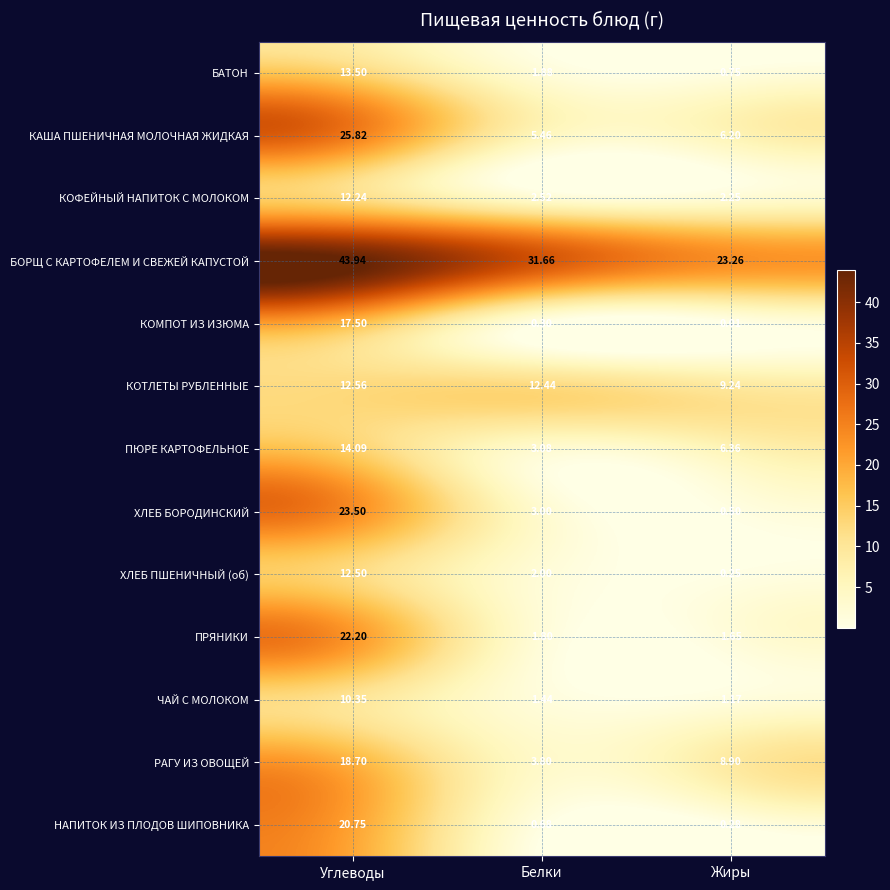

At which category is the sum across all series the highest?

Углеводы